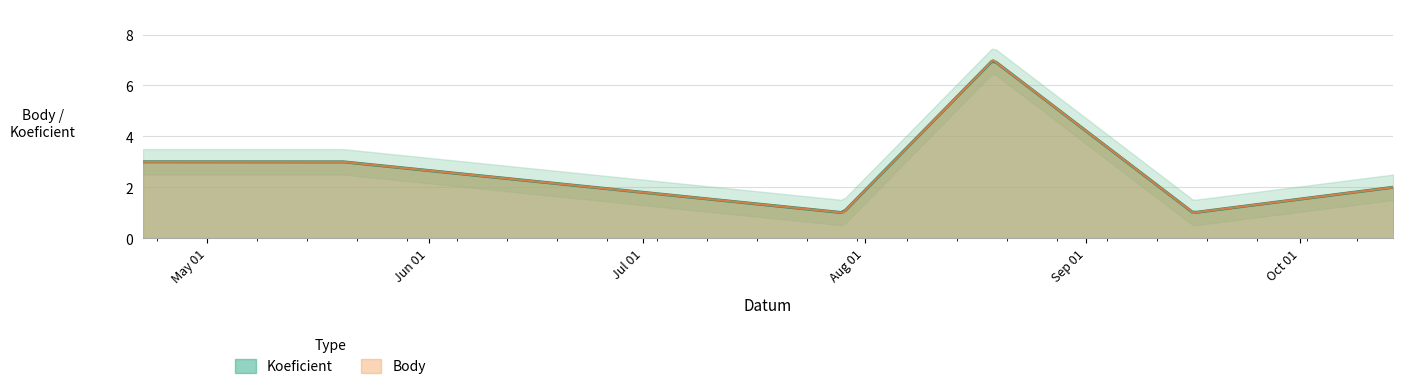

Rank the categories by value from highest to lowest.

2023-08-19, 2023-04-22, 2023-05-20, 2023-10-14, 2023-07-29, 2023-09-16